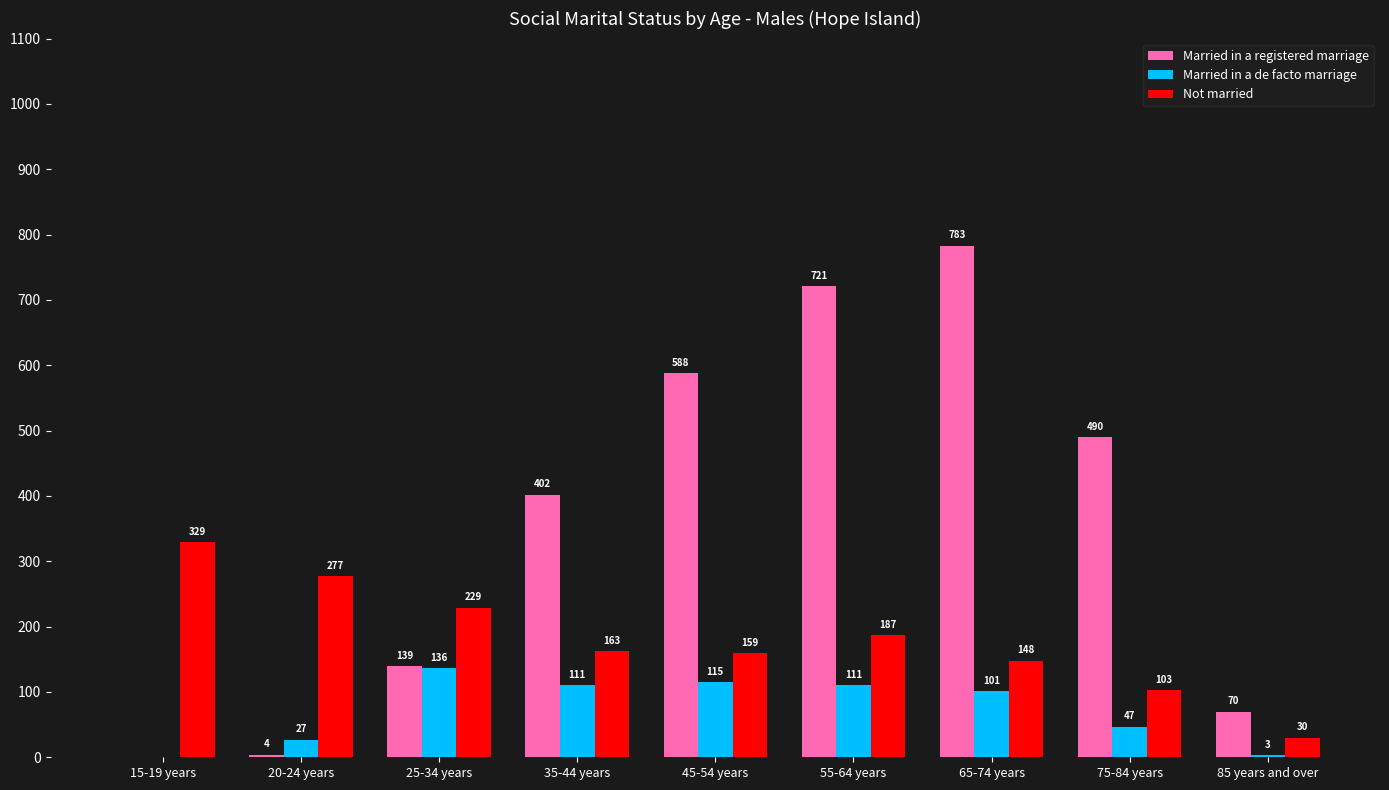

What value does the Not married series have at 25-34 years, to the nearest 50?

250